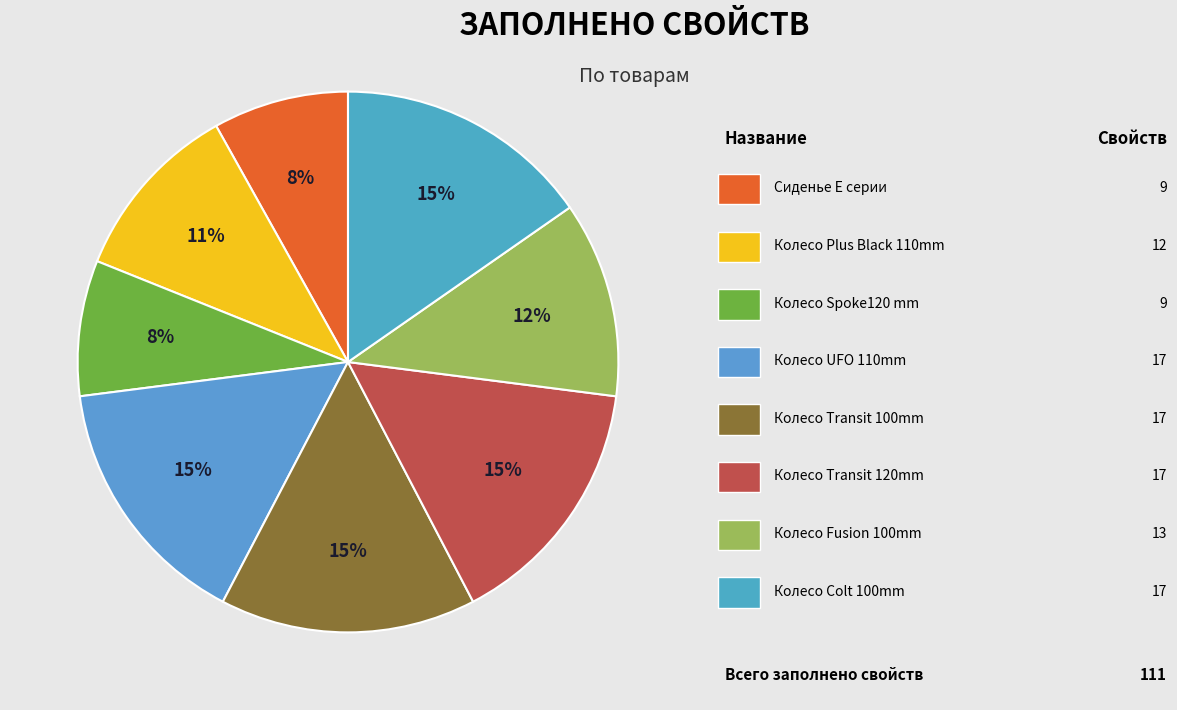

To the nearest percent, what is the difference between the largest and smallest slice percentages?

7%